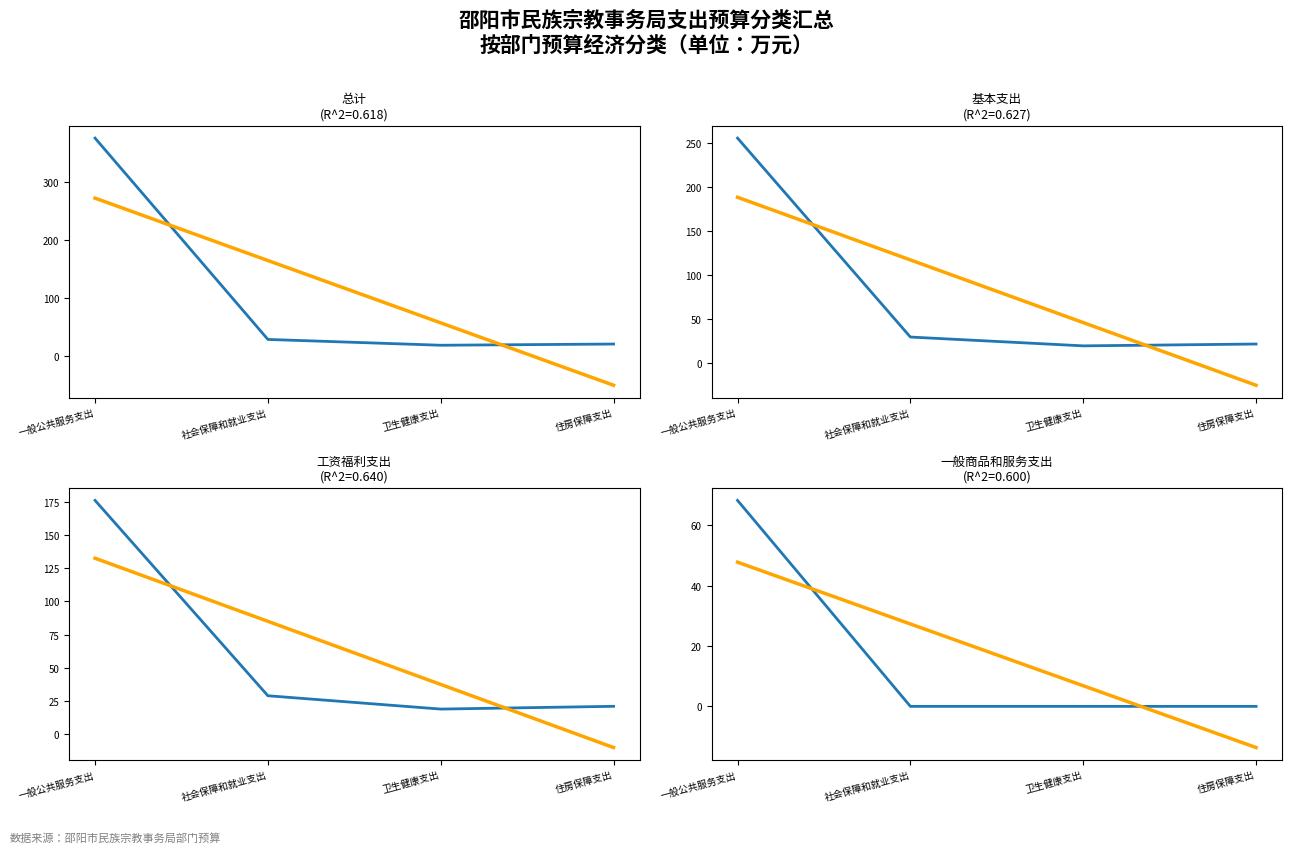

In 工资福利支出, how many points are lower than both neighbors (excluding endpoints)?

1